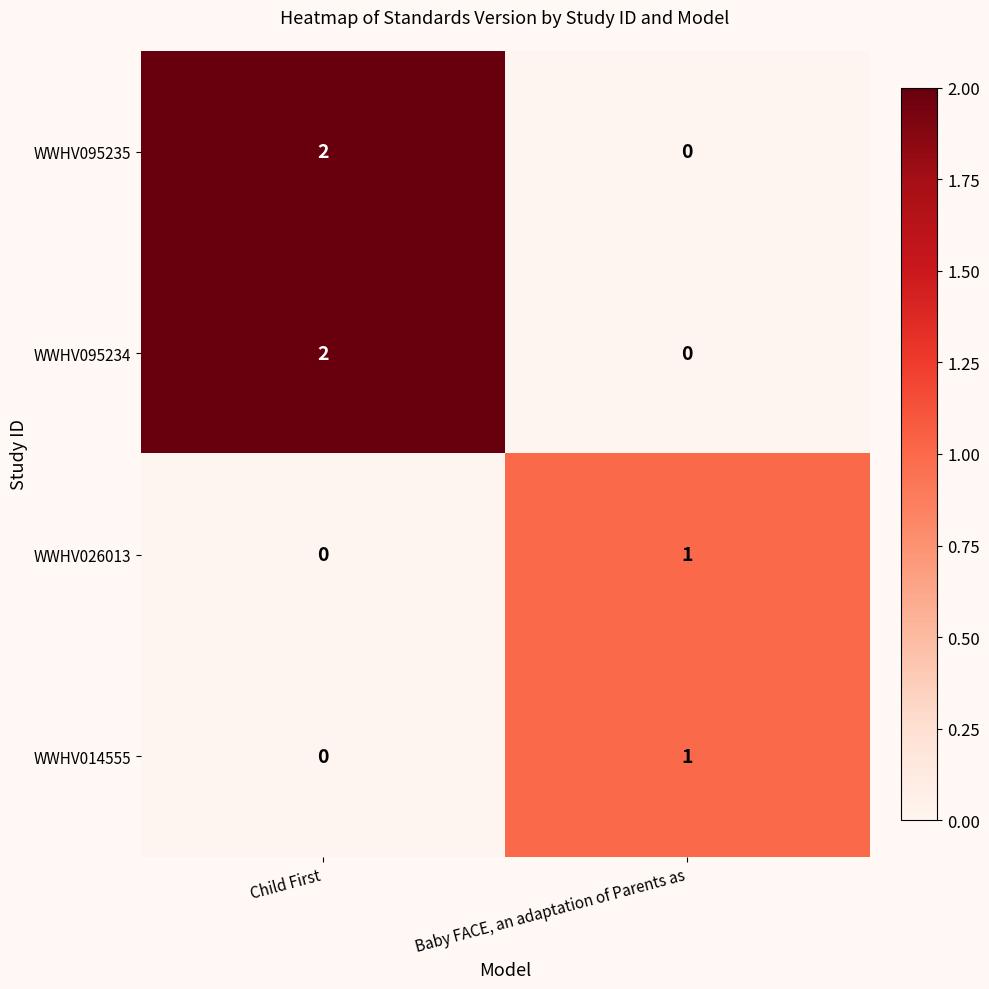

Where is WWHV014555 nearest to the value 0?

Child First